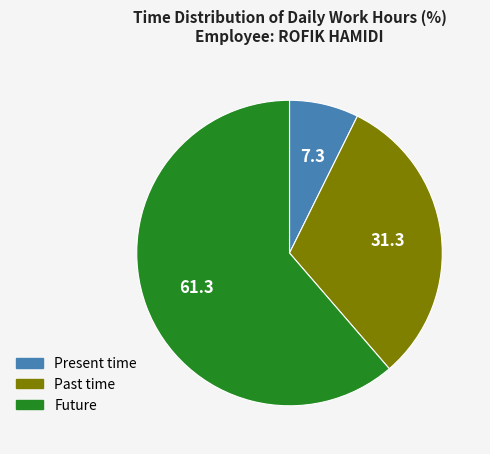

Combined, do Future and Past time account for over 50%?

Yes